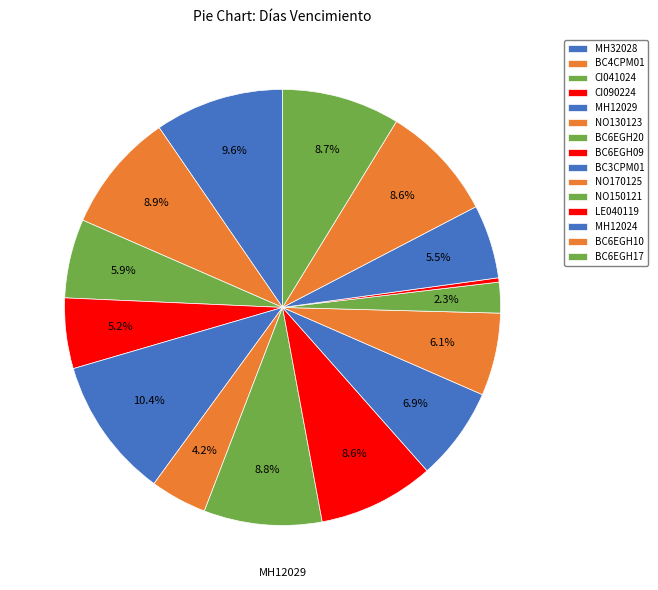

How many slices are in this pie chart?

15